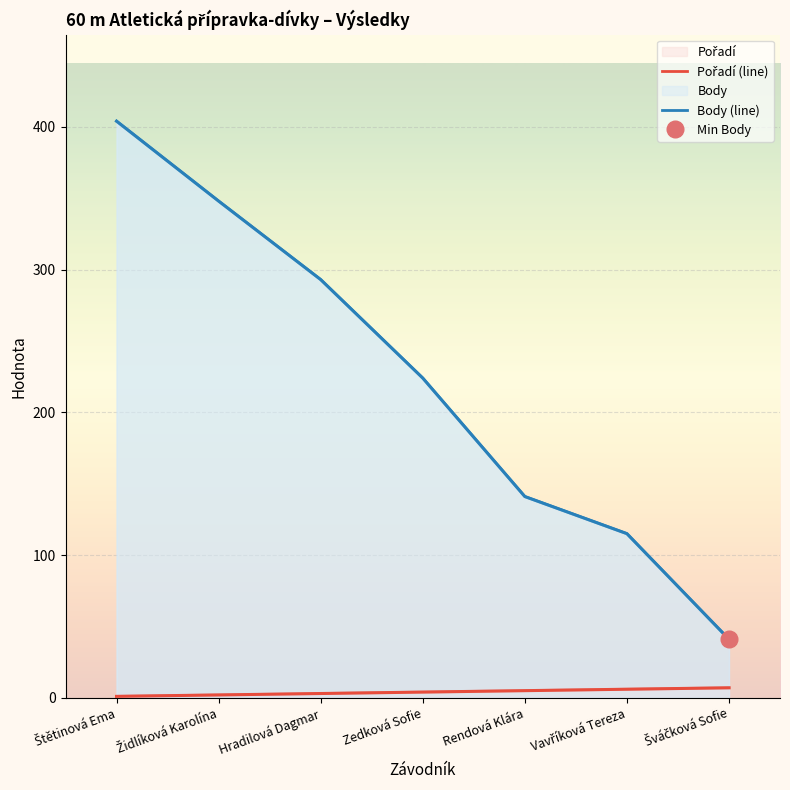

True or false: Body (line) and Pořadí (line) cross at least once.

False